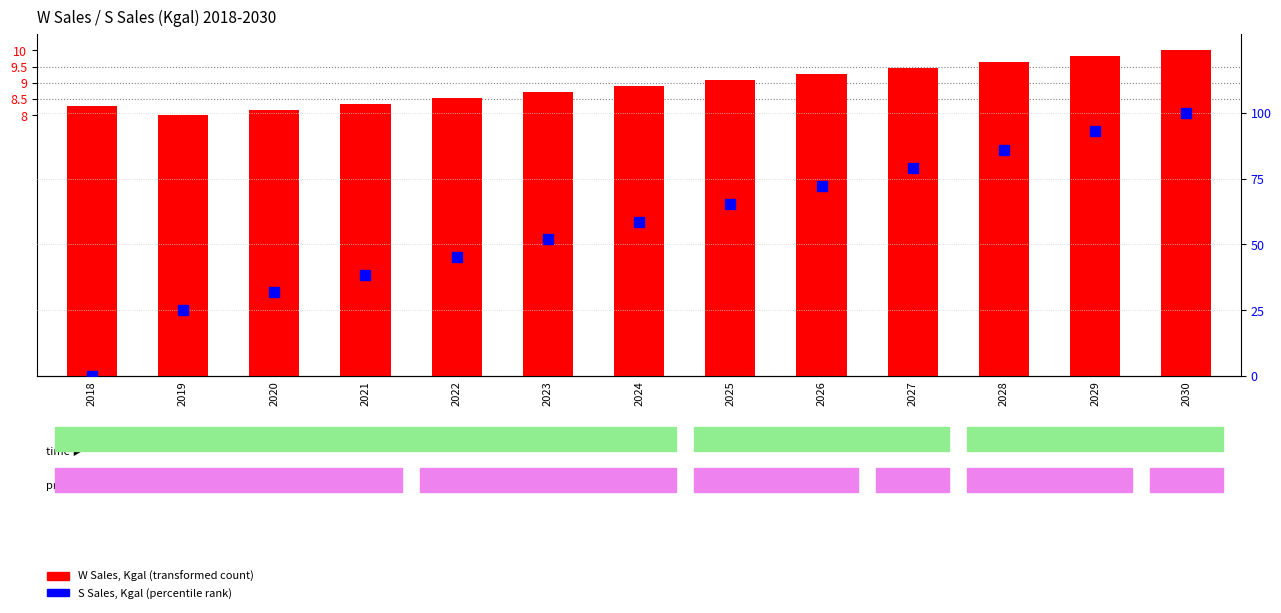

True or false: S Sales, Kgal (percentile) has a value of 100.0 at 2030.

True